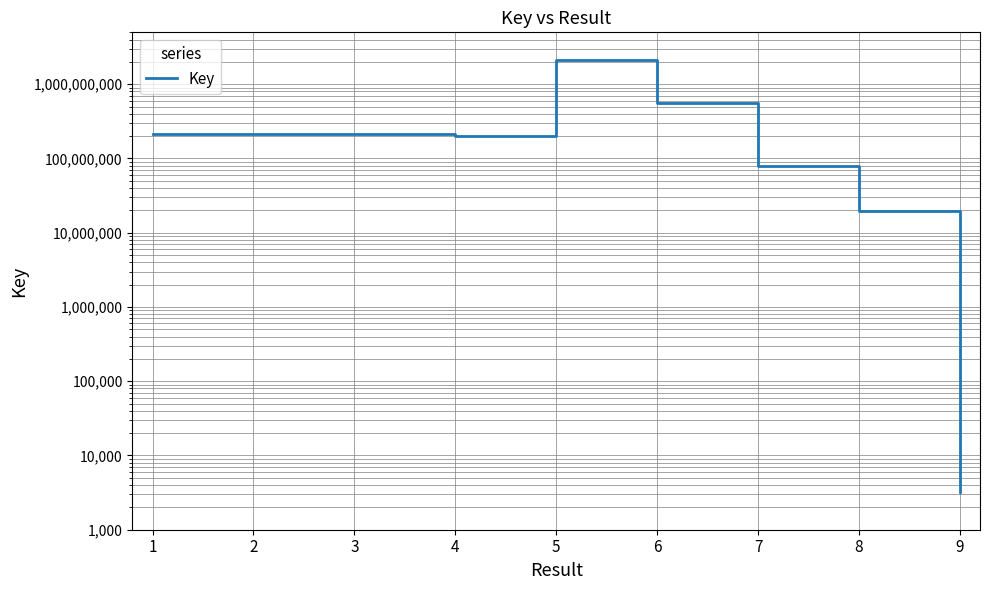

The value at 1 is 215154270. True or false?

True